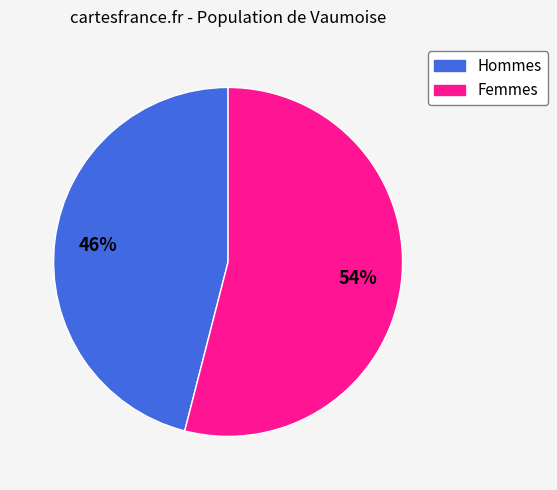

Is there a majority slice in this chart?

Yes